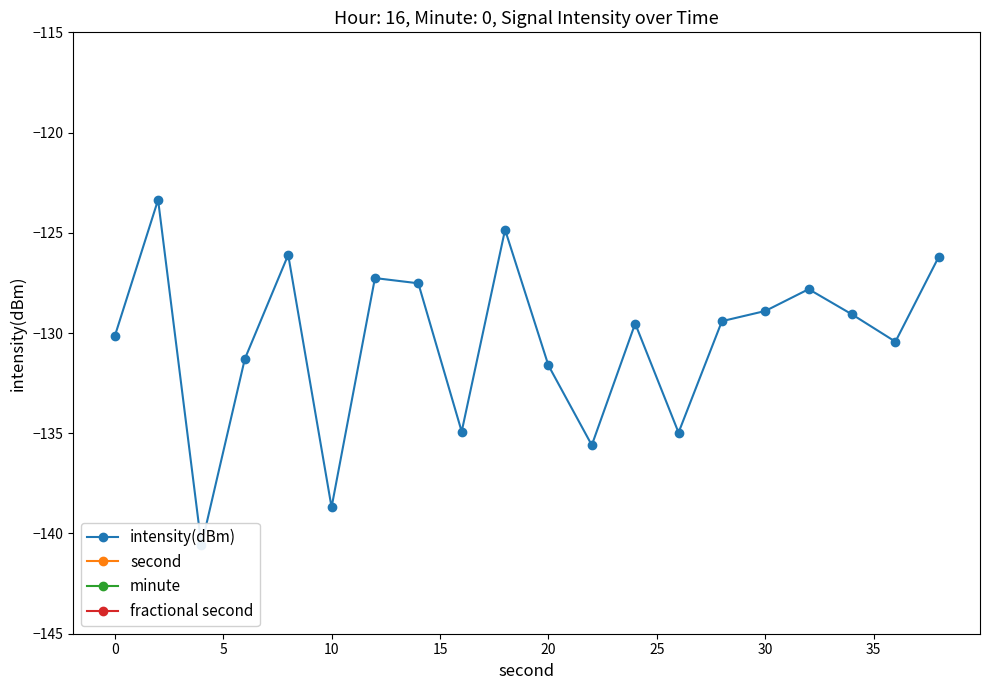

True or false: minute and intensity(dBm) cross at least once.

False